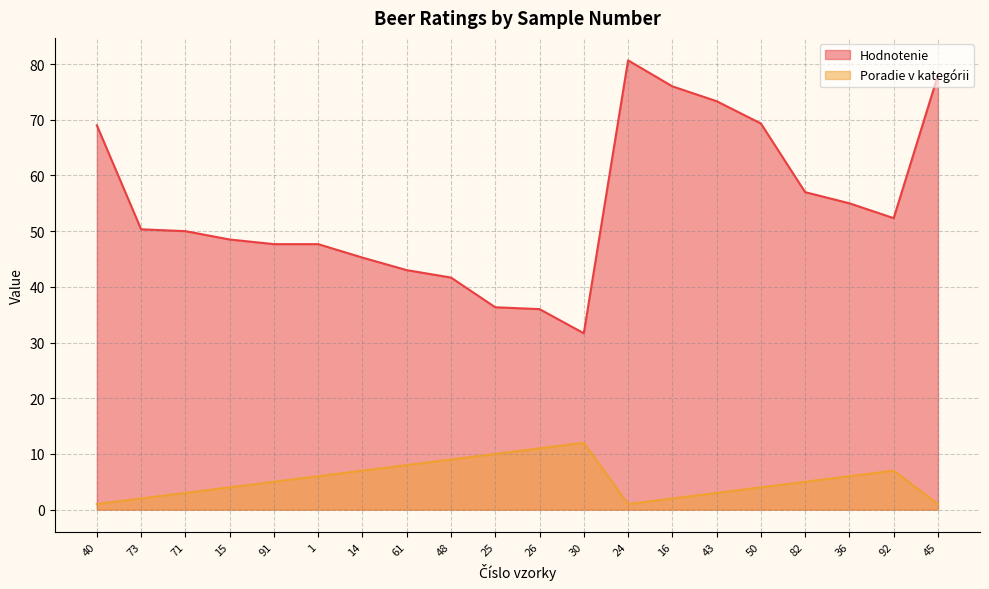

At which category does the chart reach its peak across all series?

24